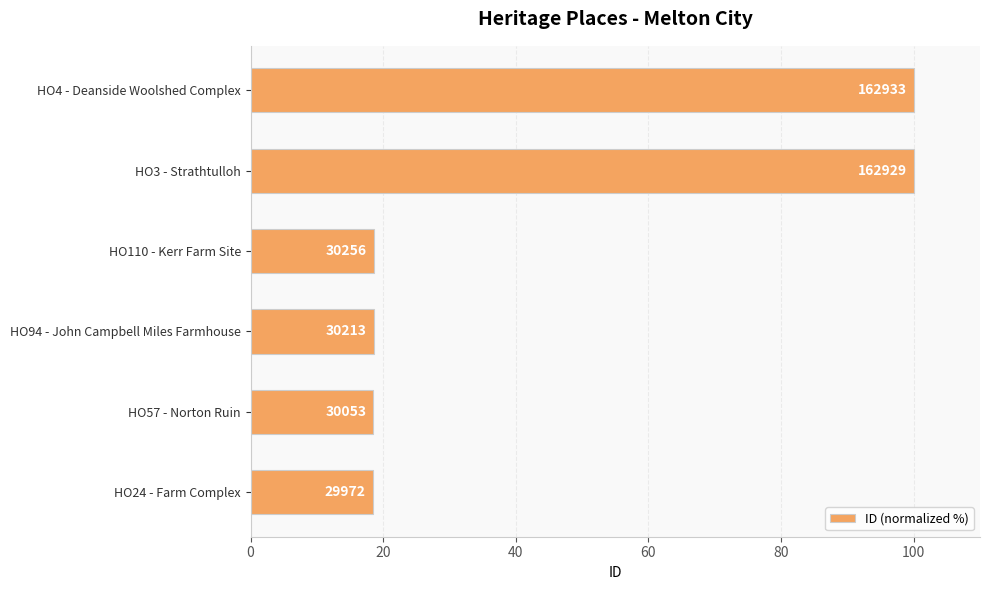

What is the difference between the maximum and minimum values?

81.6